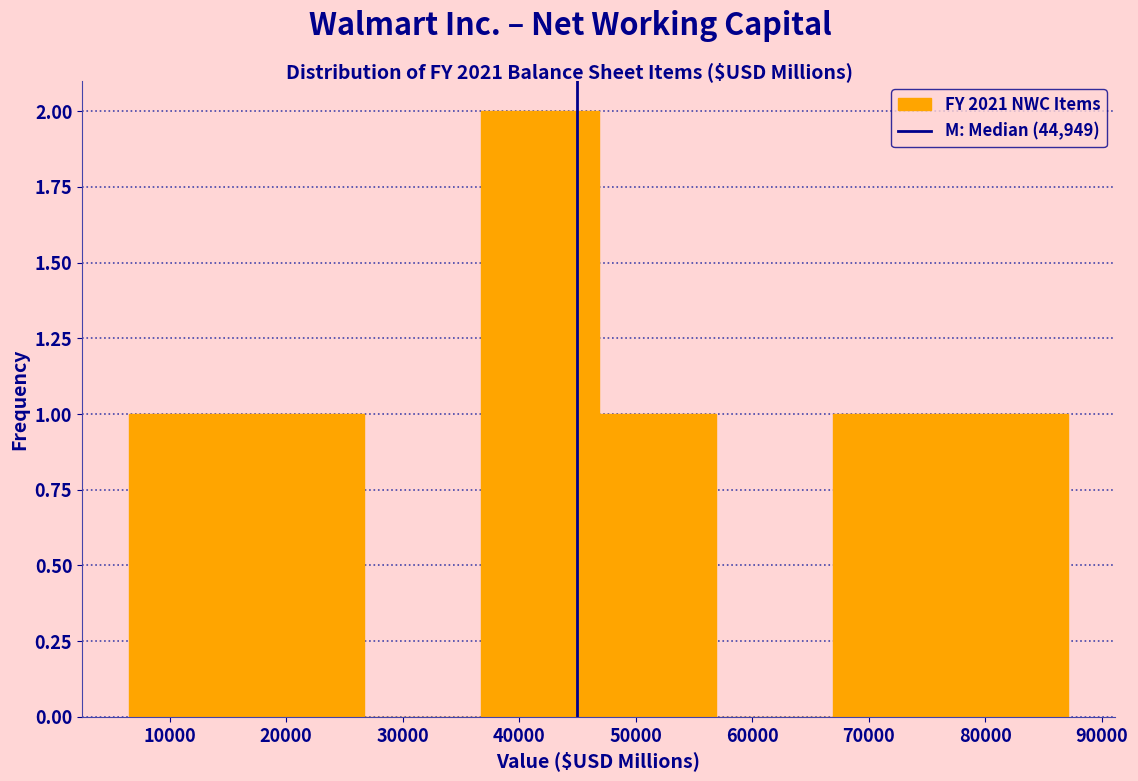

Reading left to right, transcribe this chart: for each bar, give the range it covers on the x-axis and its height. Neither the bar edges nor the heights are printed on the chart, so give them approximately, as read against the axes.

7000 to 17000: 1
17000 to 27000: 1
27000 to 37000: 0
37000 to 47000: 2
47000 to 57000: 1
57000 to 67000: 0
67000 to 77000: 1
77000 to 87000: 1